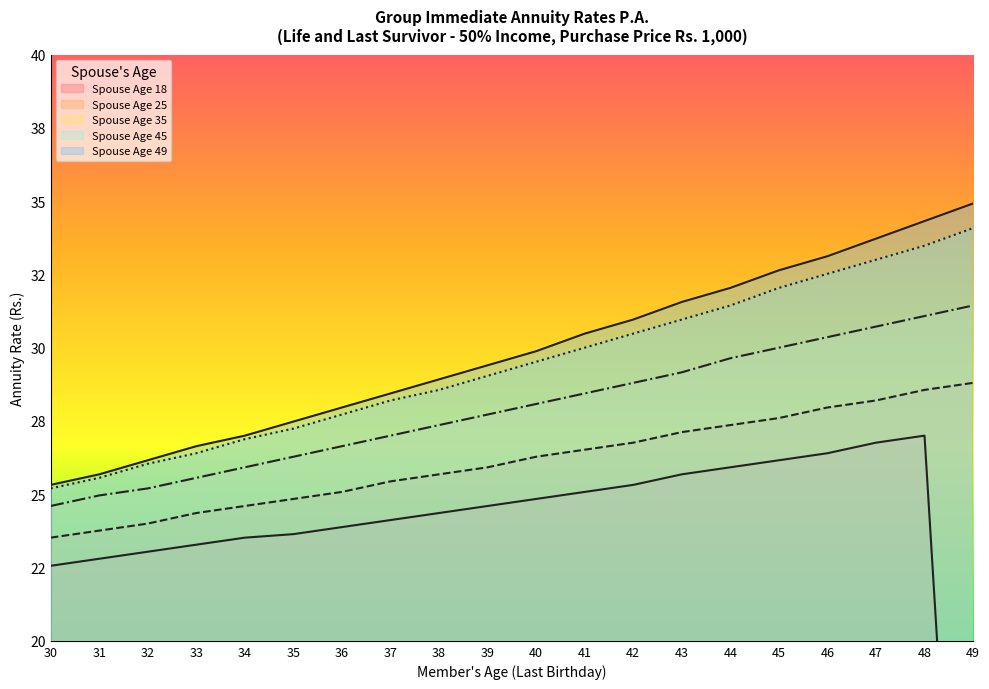

The Spouse Age 45 series shows 31.0 at 43. True or false?

True